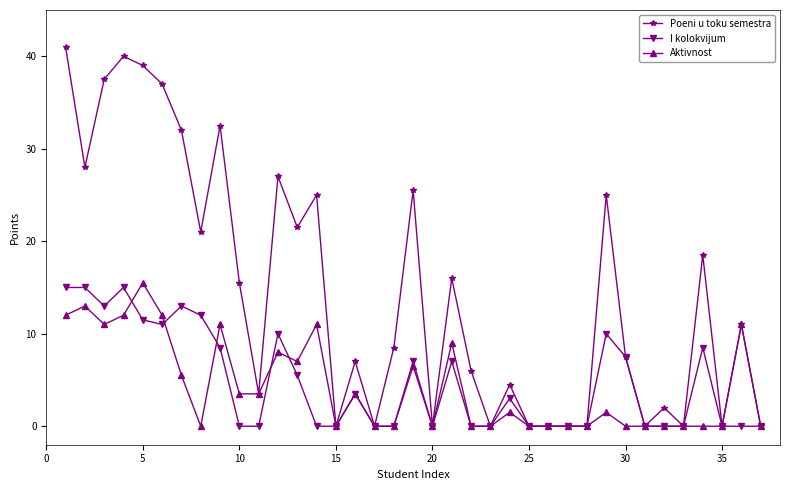

How many values in the Aktivnost series are below 1?

18